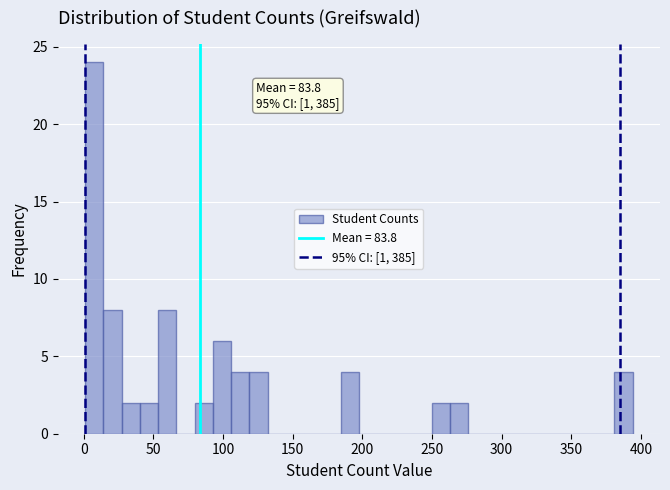

Read against the x-axis, roughly where is the centre of the tallest bar?

10